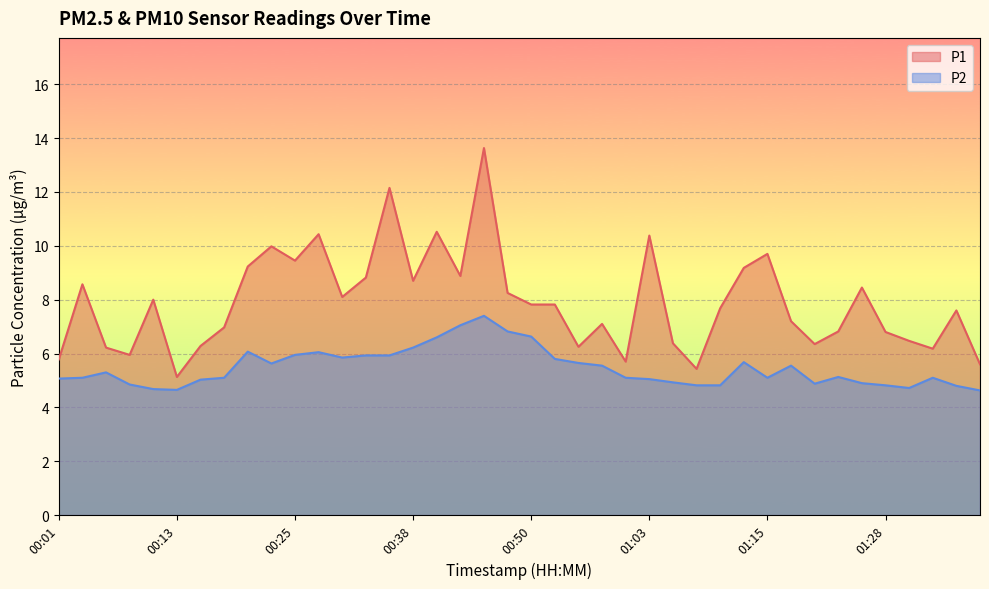

At which category is the sum across all series the highest?

00:45